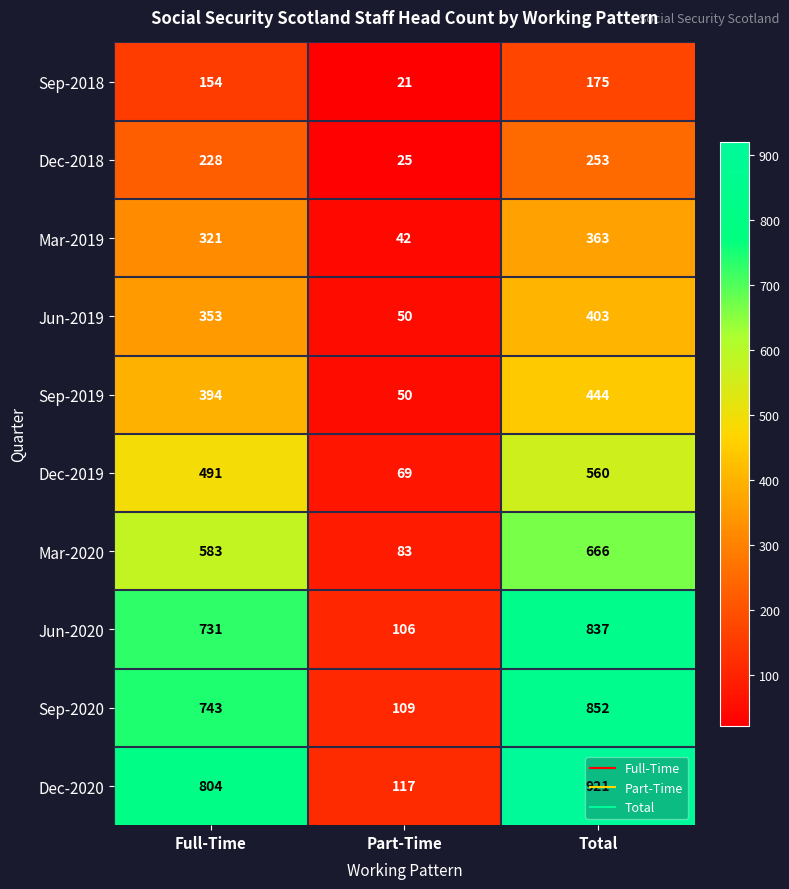

At Full-Time, list the series in order from smallest to largest.

Sep-2018, Dec-2018, Mar-2019, Jun-2019, Sep-2019, Dec-2019, Mar-2020, Jun-2020, Sep-2020, Dec-2020